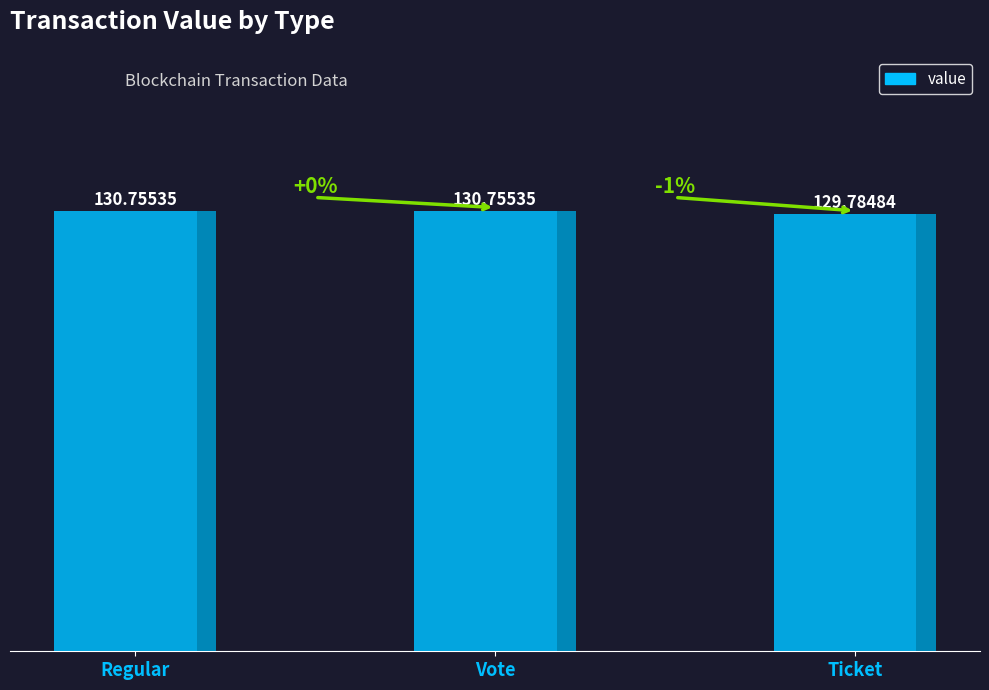

What is the label of the 2nd bar from the right?

Vote